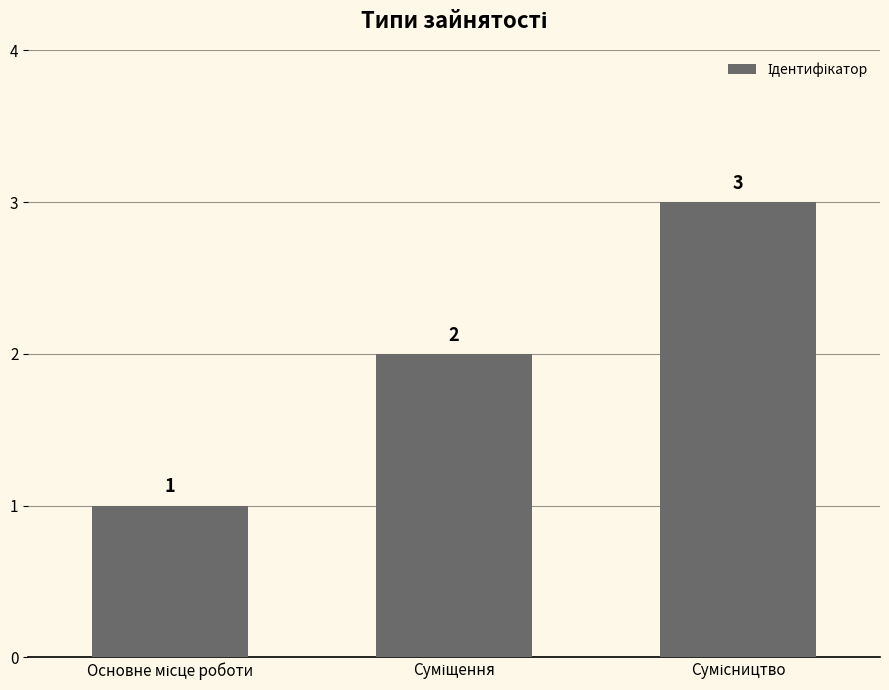

Count the values in the range 1 to 3.

3